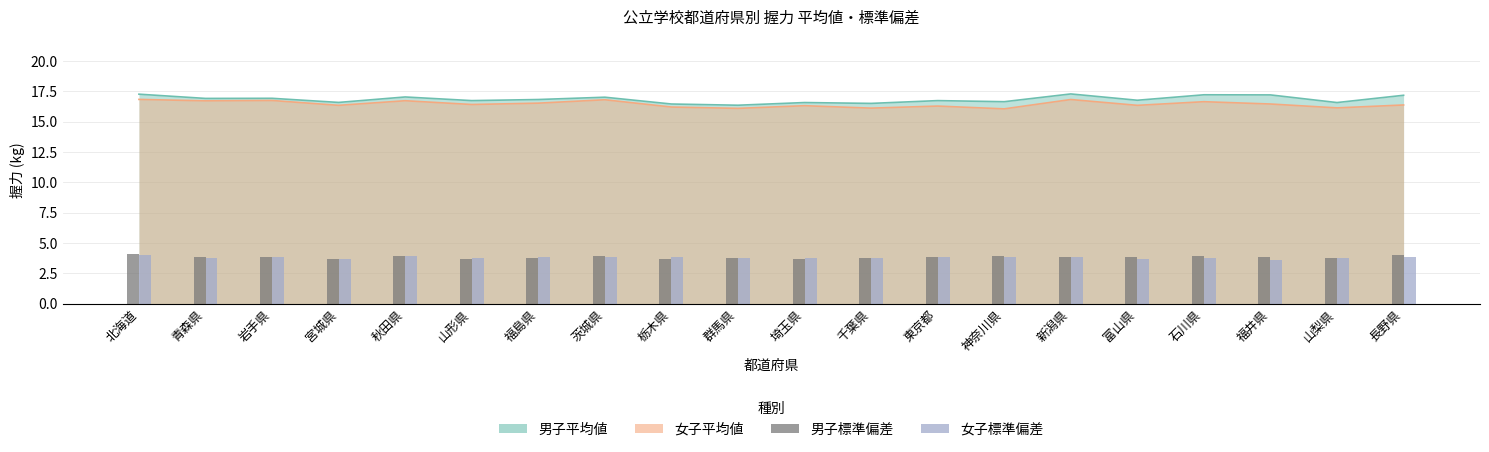

What is the sum of the 女子標準偏差 values at 山梨県 and 秋田県?

7.6